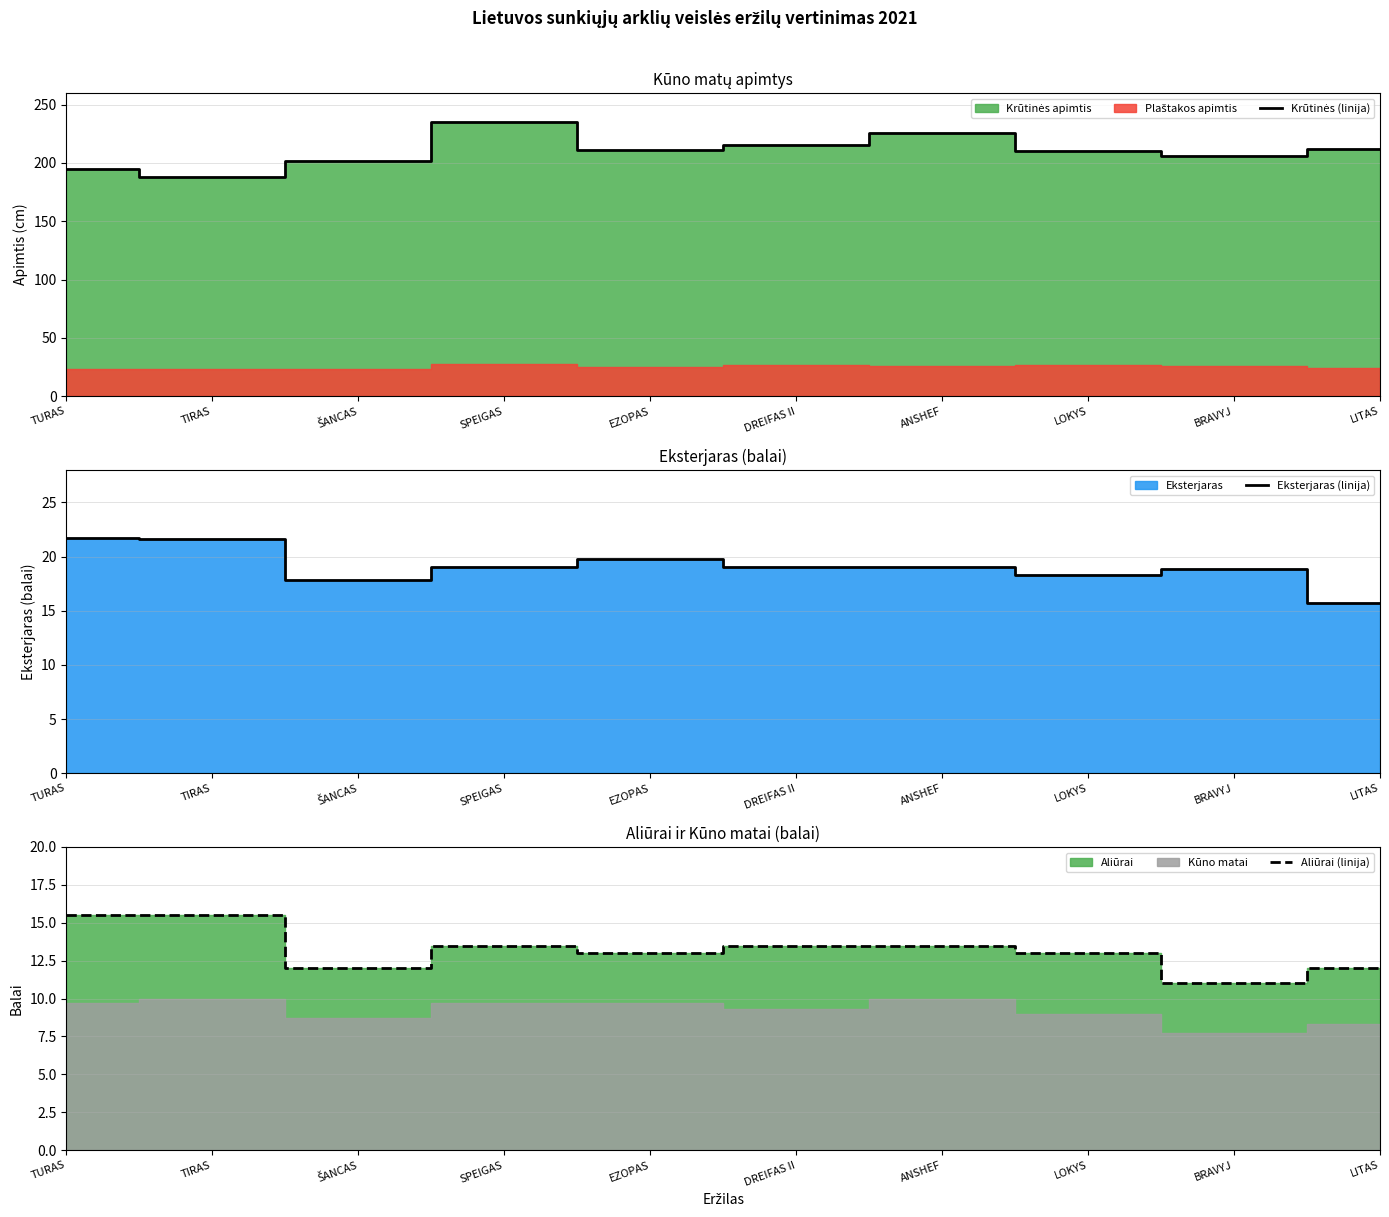

What is the value of the Krūtinės (linija) point at the 4th from the left?

235.0